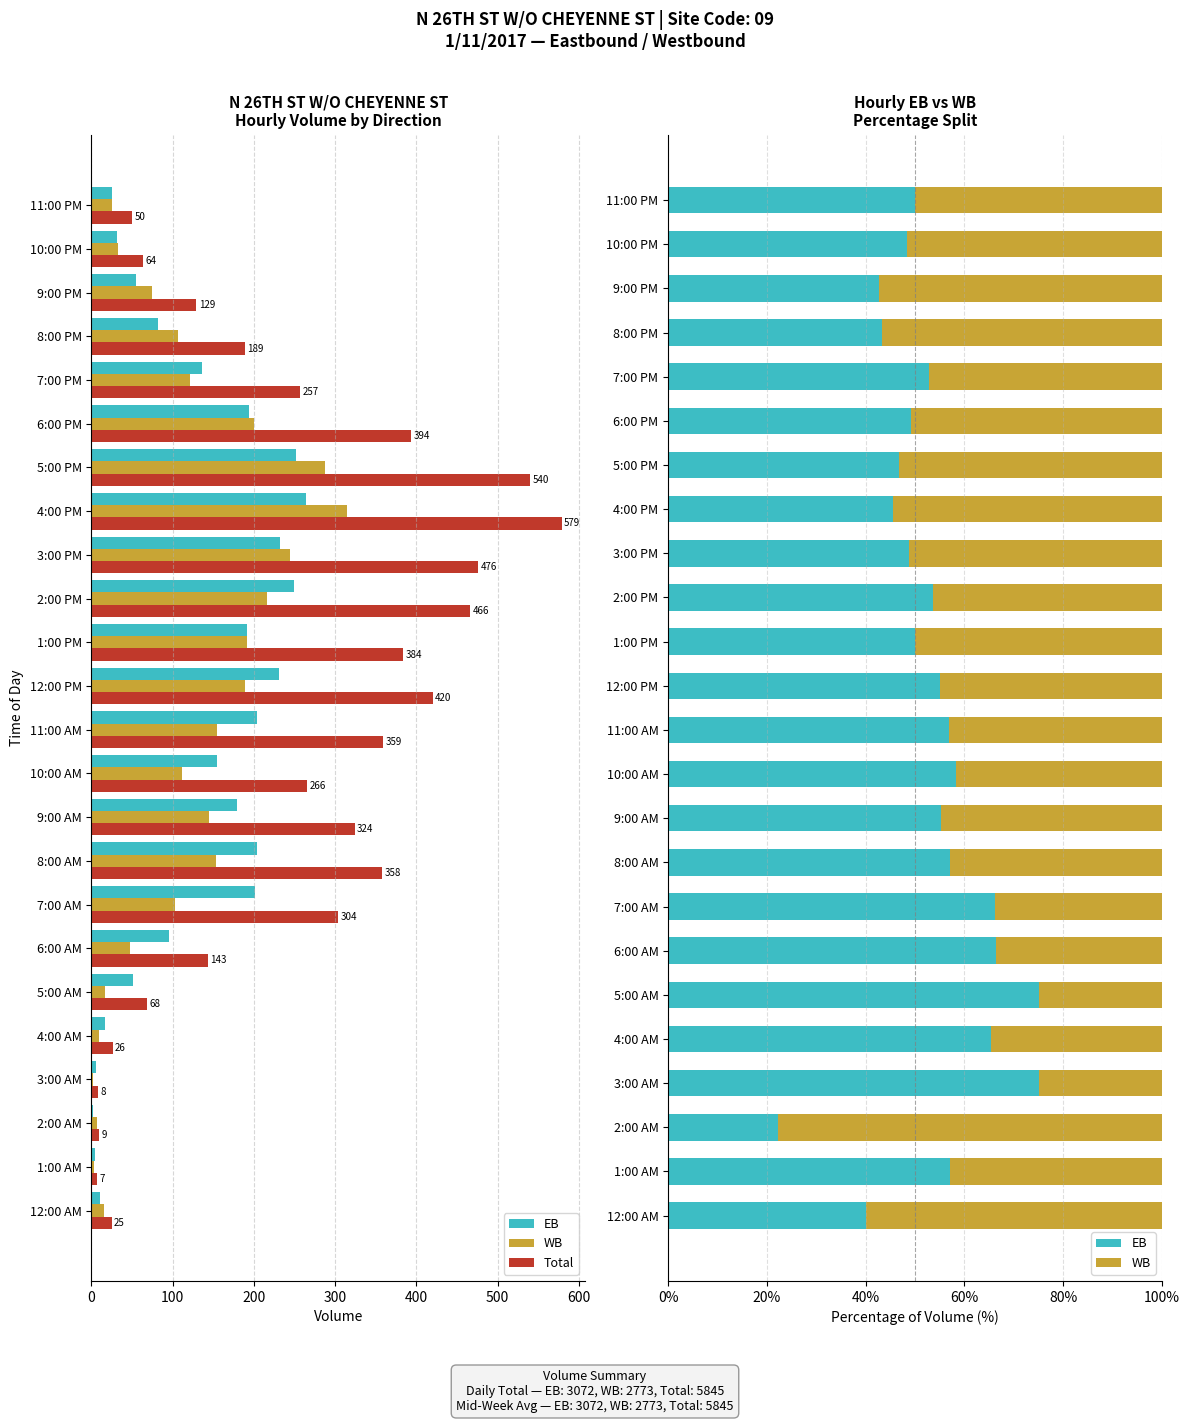

What is the maximum value shown in the chart?

579.0